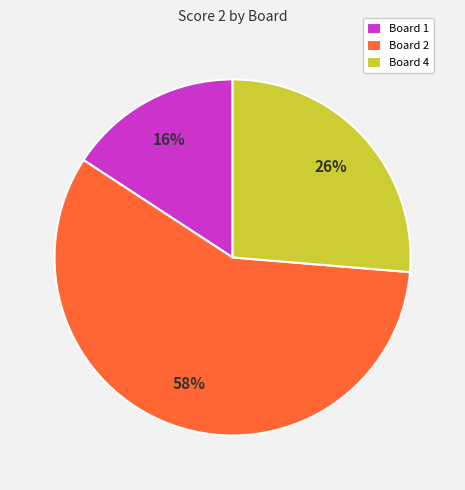

How many slices are in this pie chart?

3